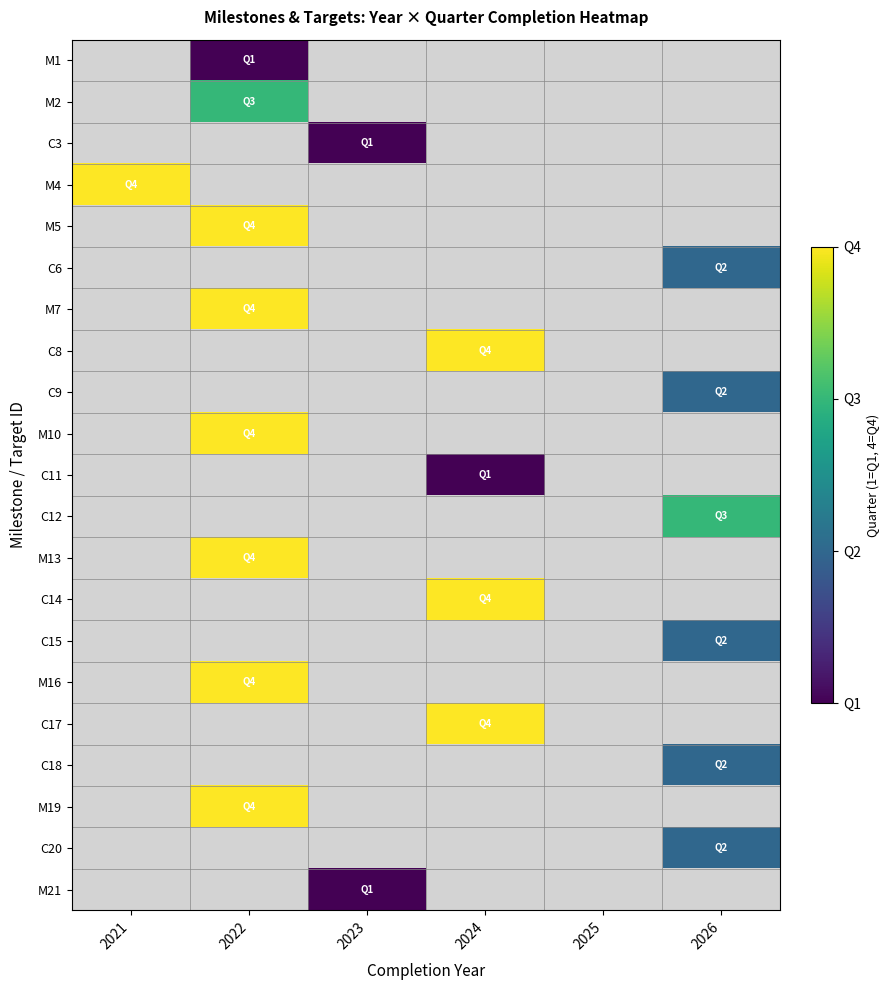

Between 2023 and 2024, which is larger?

2024